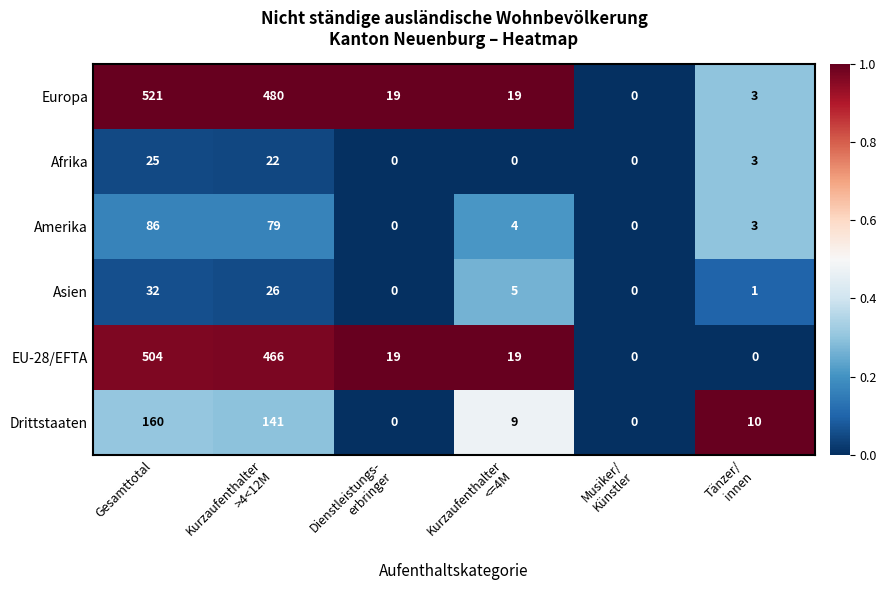

At which label does Amerika first exceed 4?

Gesamttotal